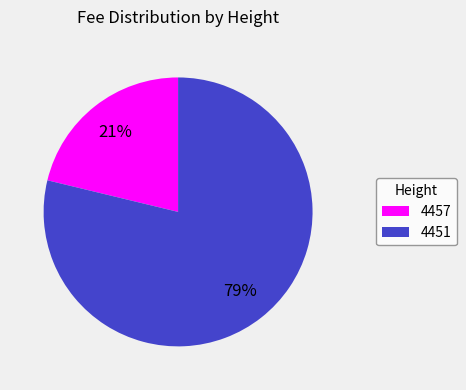

To the nearest percent, what is the average slice percentage?

50%